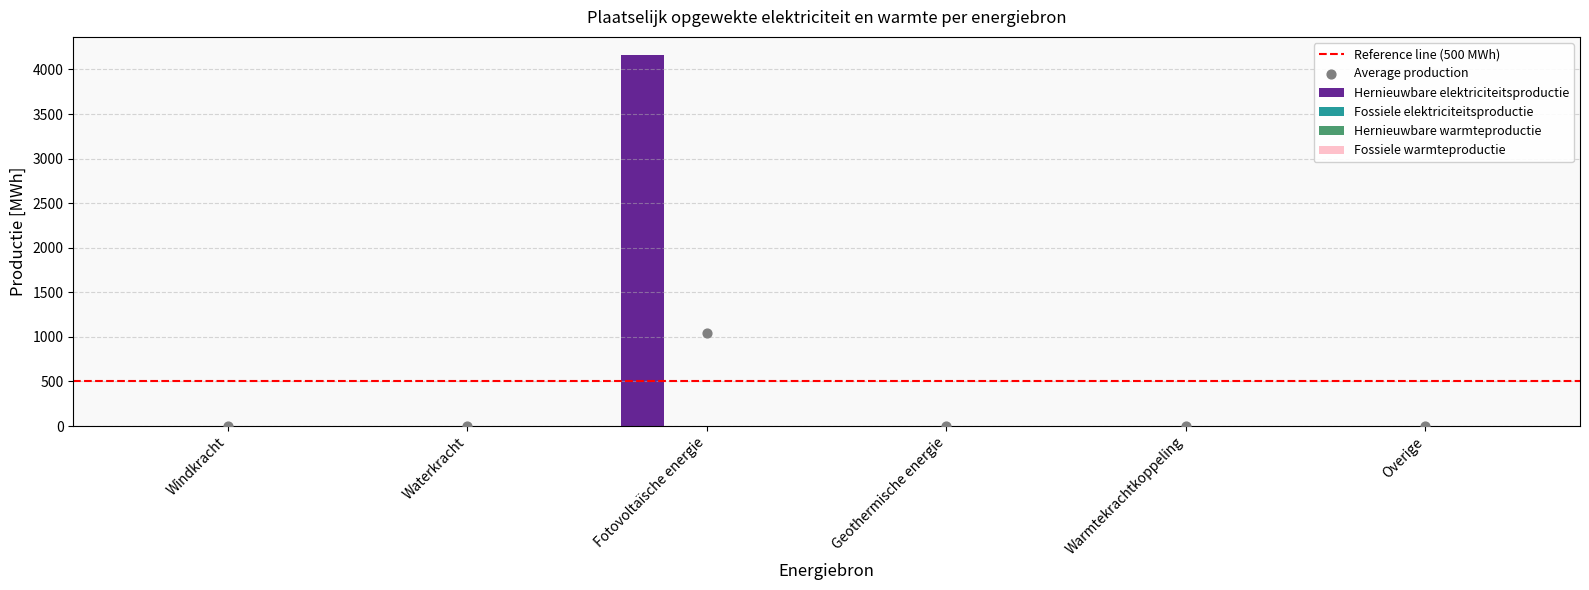

At which category is the sum across all series the highest?

Fotovoltaïsche energie